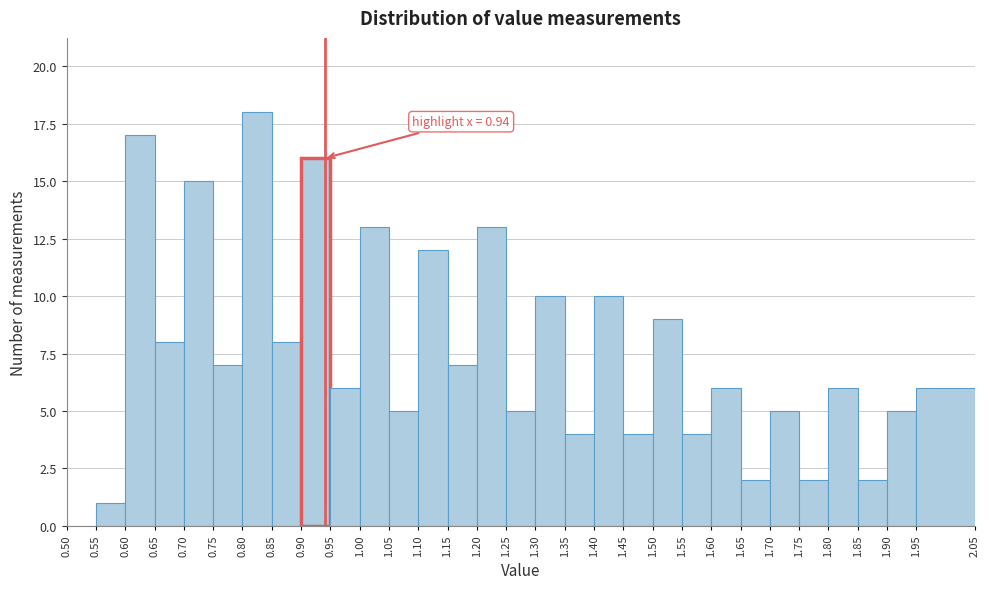

Which range on the x-axis has the tallest bar?

0.80 to 0.85